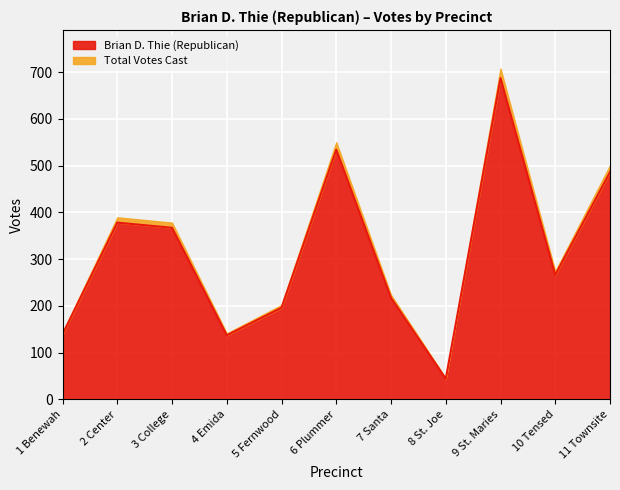

Where is the first local minimum?

4 Emida